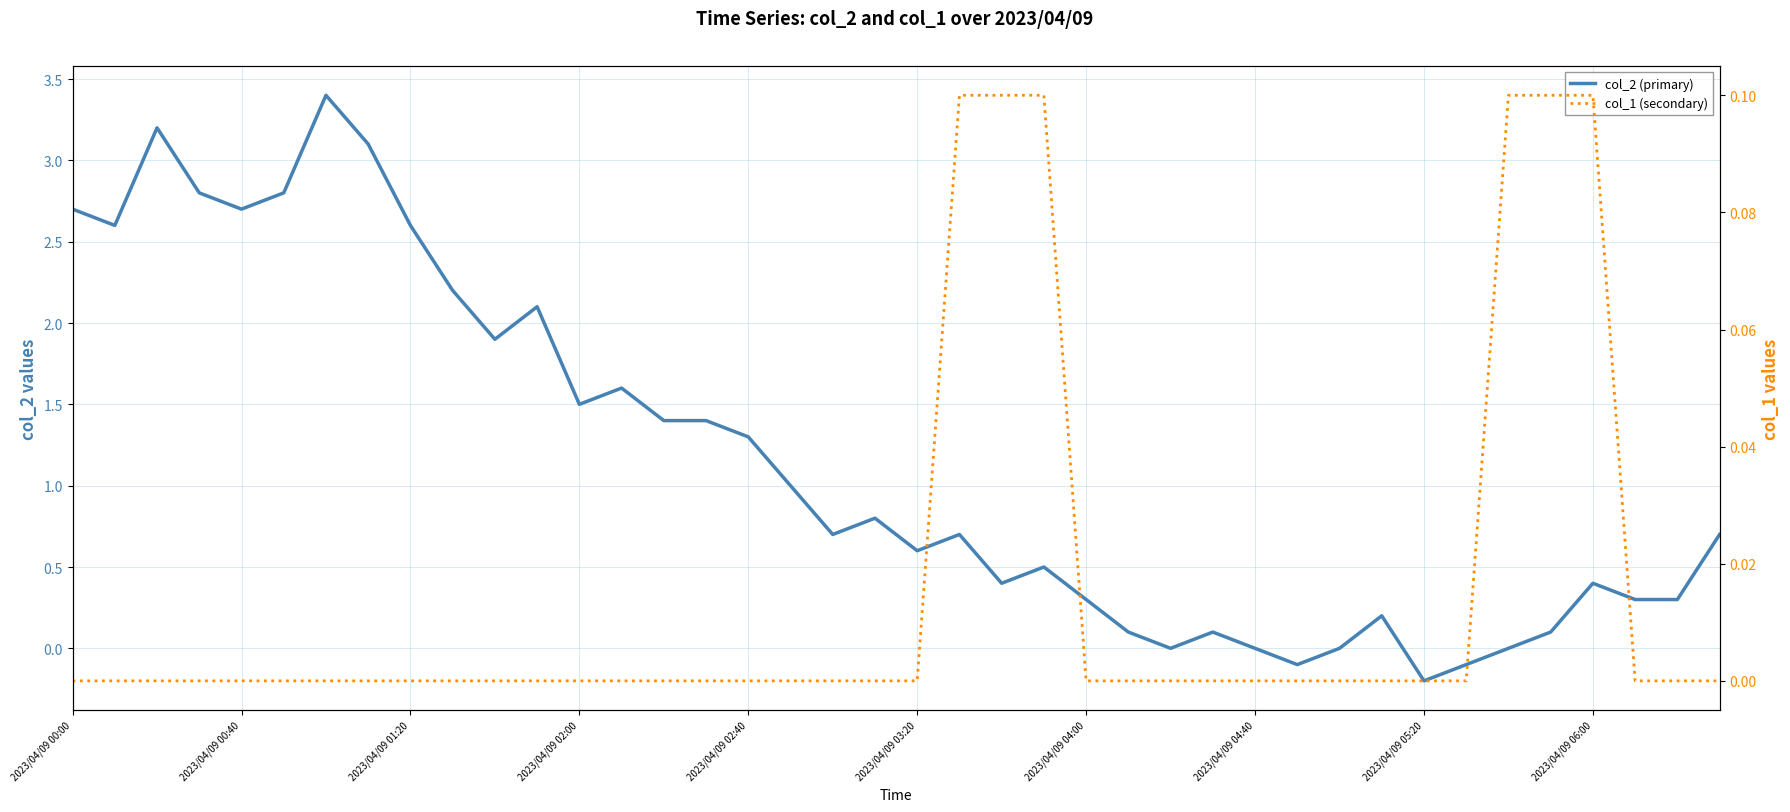

Reading left to right, transcribe all the data shown in this chart.

col_2 (primary): 2.7	2.6	3.2	2.8	2.7	2.8	3.4	3.1	2.6	2.2	1.9	2.1	1.5	1.6	1.4	1.4	1.3	1.0	0.7	0.8	0.6	0.7	0.4	0.5	0.3	0.1	0.0	0.1	0.0	-0.1	0.0	0.2	-0.2	-0.1	0.0	0.1	0.4	0.3	0.3	0.7
col_1 (secondary): 0.0	0.0	0.0	0.0	0.0	0.0	0.0	0.0	0.0	0.0	0.0	0.0	0.0	0.0	0.0	0.0	0.0	0.0	0.0	0.0	0.0	0.1	0.1	0.1	0.0	0.0	0.0	0.0	0.0	0.0	0.0	0.0	0.0	0.0	0.1	0.1	0.1	0.0	0.0	0.0